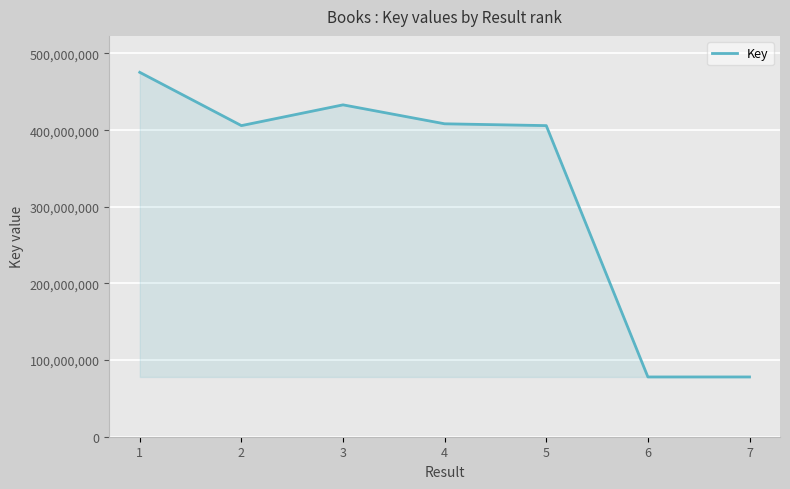

True or false: the data has more than 0 interior local peaks.

True